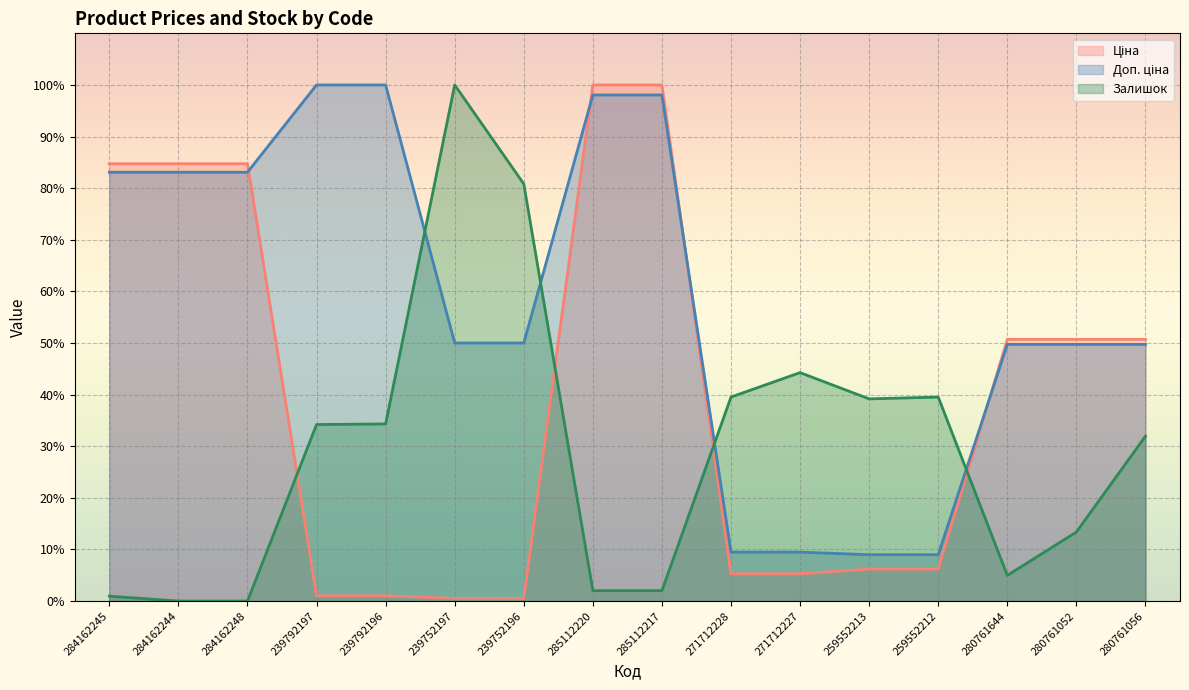

What position from the left is 284162244?

2